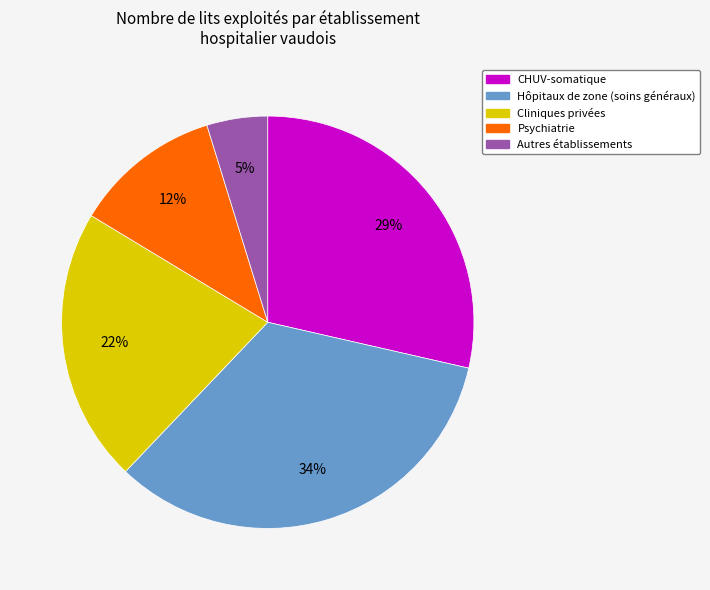

To the nearest percent, what is the average slice percentage?

20%